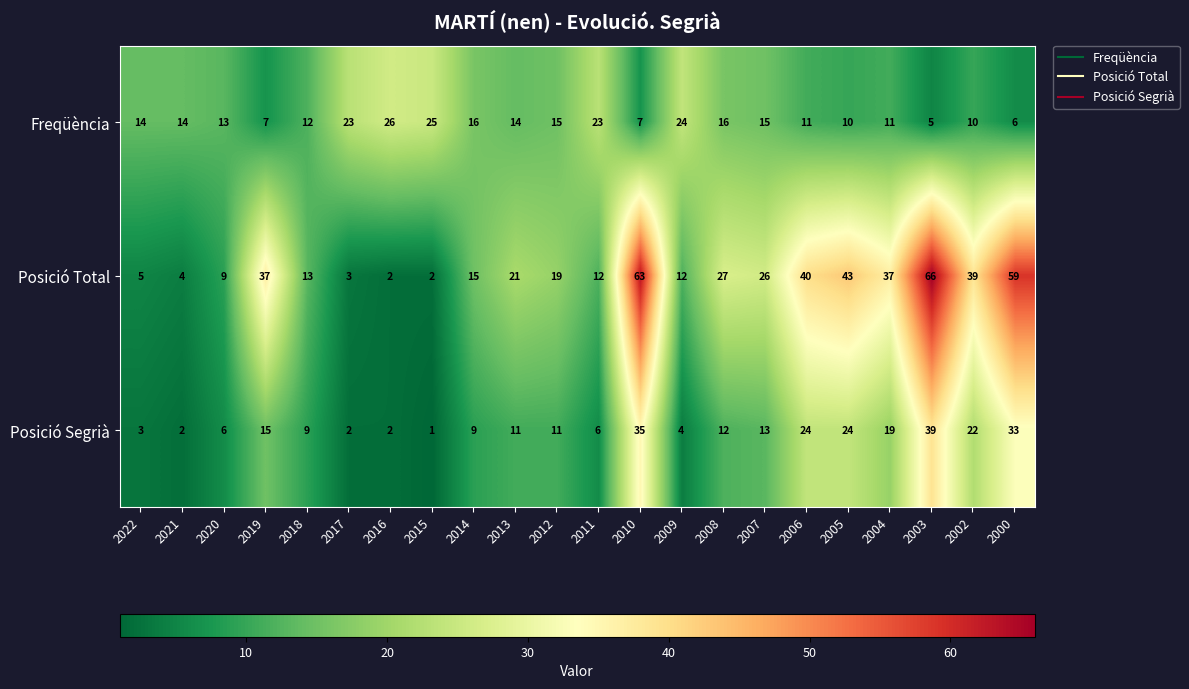

Between 2010 and 2005, which series saw the biggest shift?

Posició Total